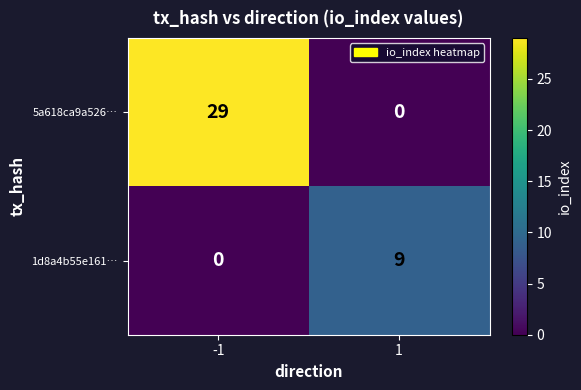

Rank the series by their average value, from lowest to highest.

1d8a4b55e161…, 5a618ca9a526…